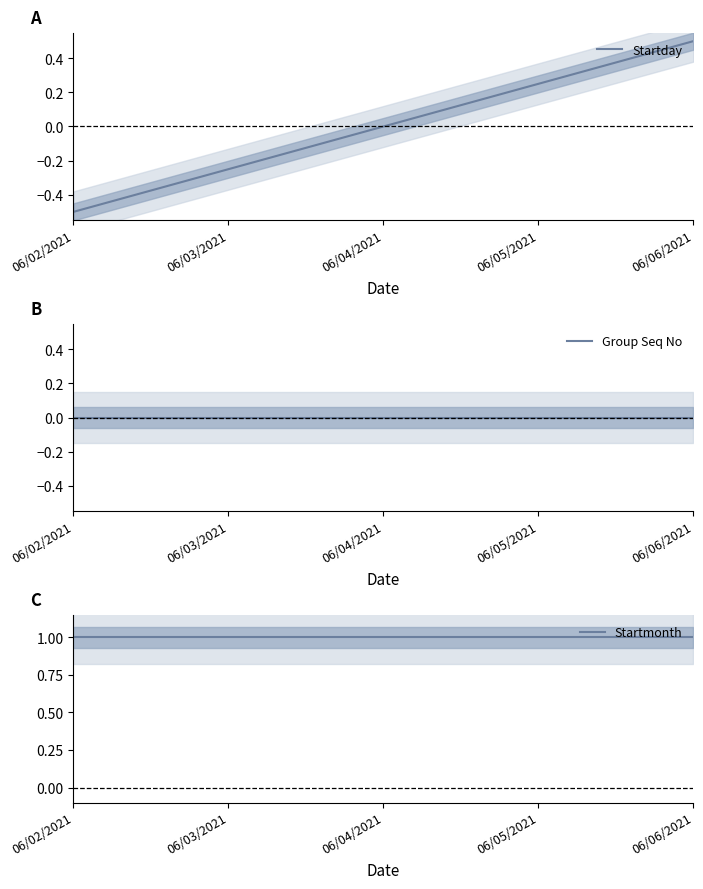

True or false: Startmonth and Group Seq No cross at least once.

False